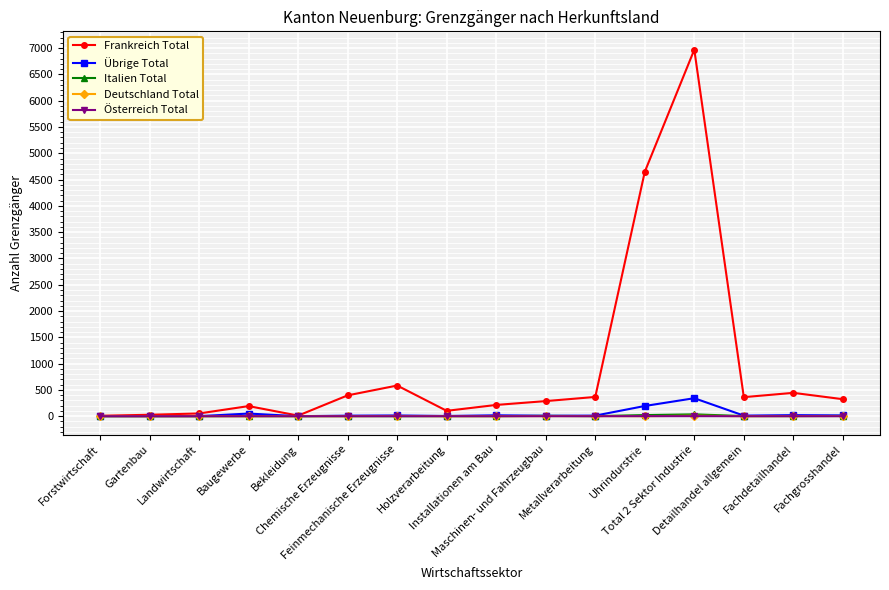

Which series has the widest spread of values?

Frankreich Total